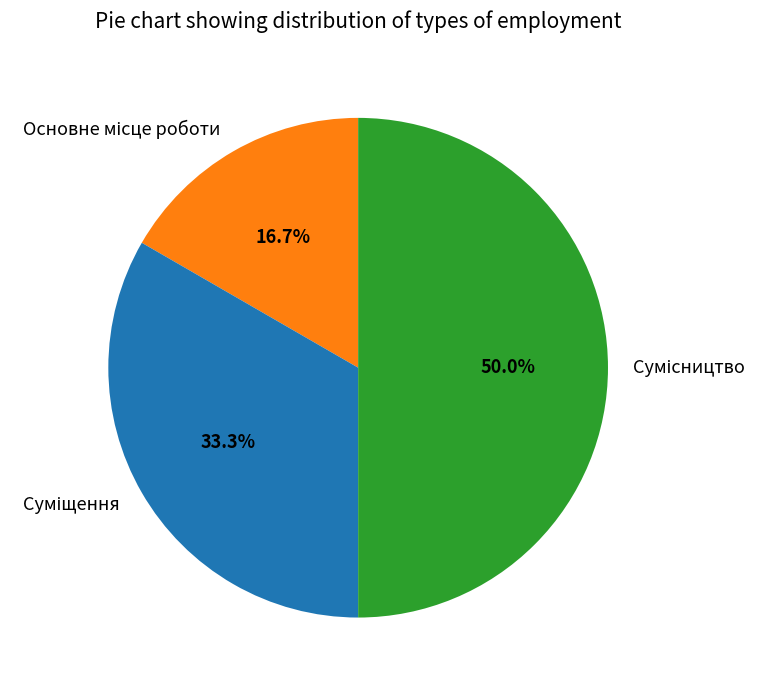

Is there a majority slice in this chart?

No